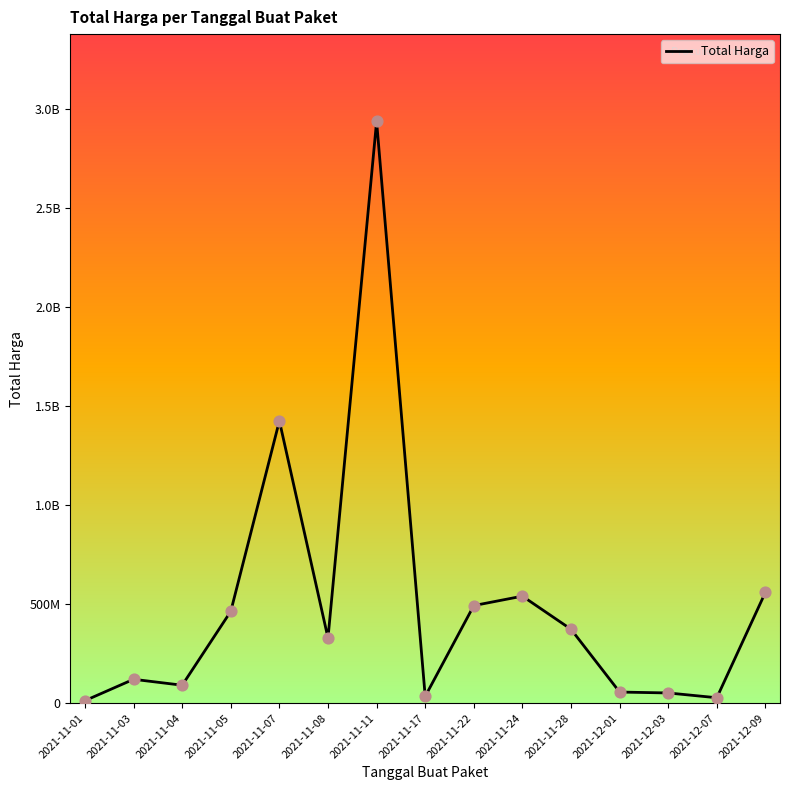

Is this an area chart (filled region under the line)?

No